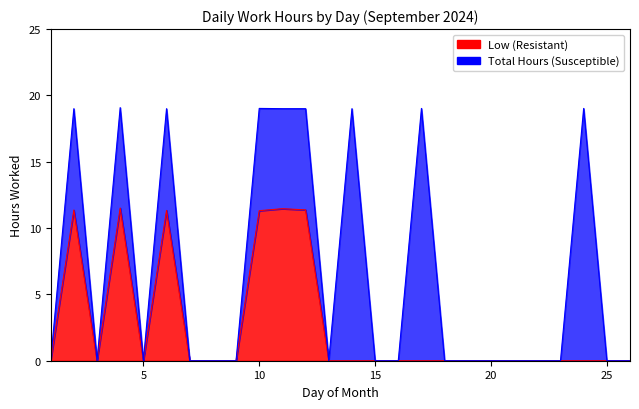

What is the difference between the second highest and second lowest values in the Total Hours (Susceptible) series?

19.0